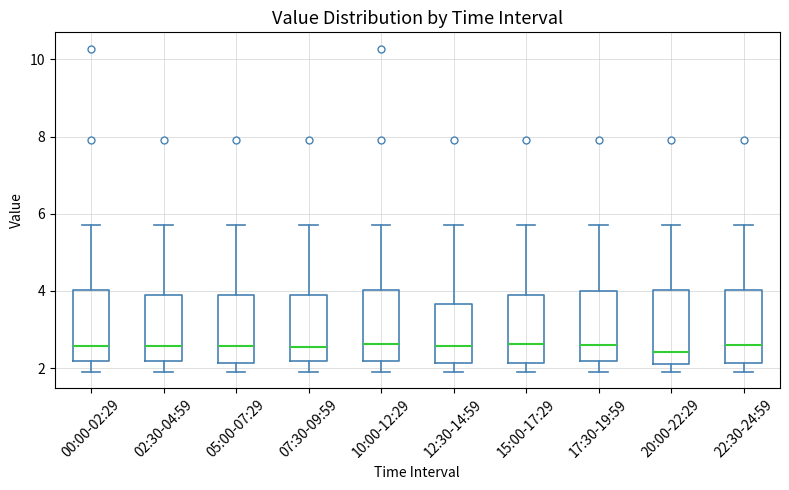

Reading left to right, read every box against the y-axis: the position of its median line, the range the box covers, and the ends of its whiskers. The values are not printed on the chart, so give them approximately, as read against the axis.

00:00-02:29: median 2.6, box 2.2 to 4.0, whiskers 2.0 to 5.8
02:30-04:59: median 2.6, box 2.2 to 3.8, whiskers 2.0 to 5.8
05:00-07:29: median 2.6, box 2.2 to 3.8, whiskers 2.0 to 5.8
07:30-09:59: median 2.6, box 2.2 to 3.8, whiskers 2.0 to 5.8
10:00-12:29: median 2.6, box 2.2 to 4.0, whiskers 2.0 to 5.8
12:30-14:59: median 2.6, box 2.2 to 3.6, whiskers 2.0 to 5.8
15:00-17:29: median 2.6, box 2.2 to 3.8, whiskers 2.0 to 5.8
17:30-19:59: median 2.6, box 2.2 to 4.0, whiskers 2.0 to 5.8
20:00-22:29: median 2.4, box 2.2 to 4.0, whiskers 2.0 to 5.8
22:30-24:59: median 2.6, box 2.2 to 4.0, whiskers 2.0 to 5.8